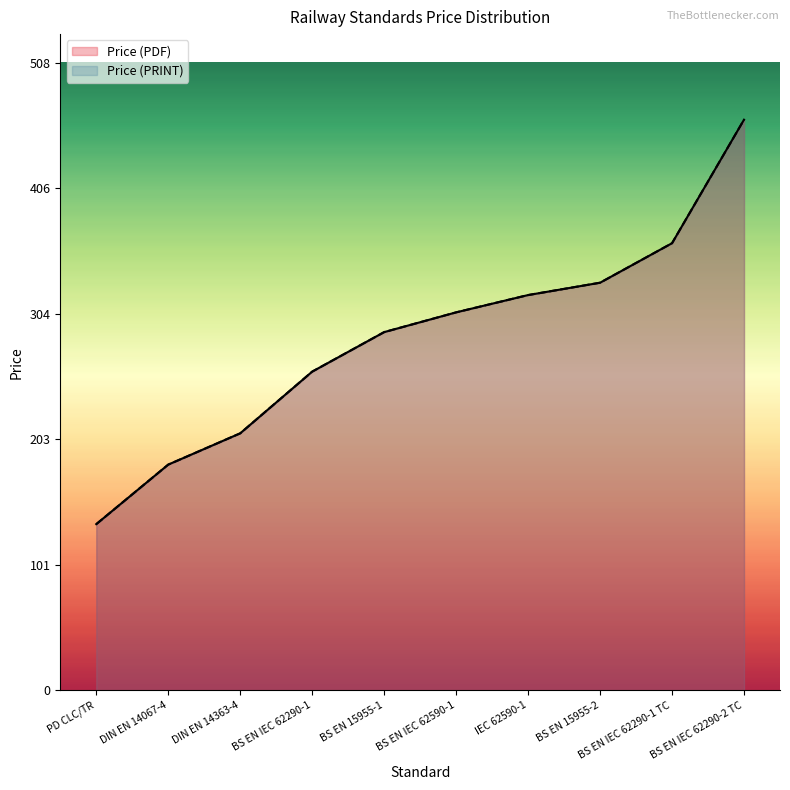

At which label is Price (PRINT) closest to 298?

BS EN 15955-1